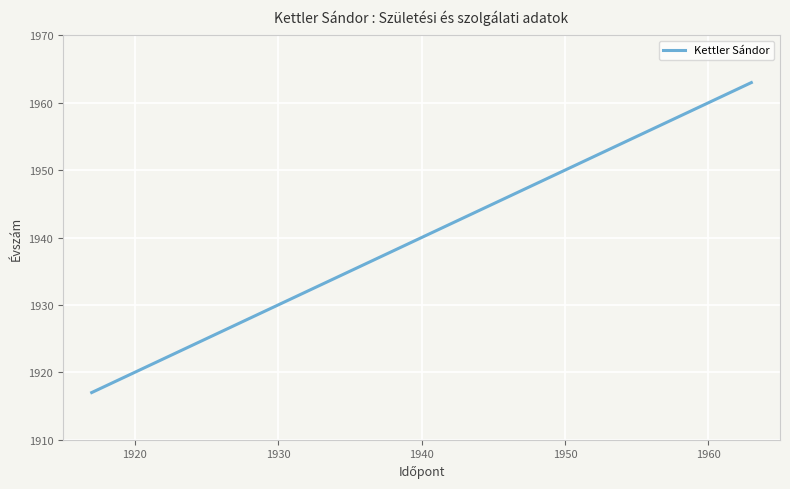

Reading left to right, list all the values displayed in this chart.

1917	1918	1963